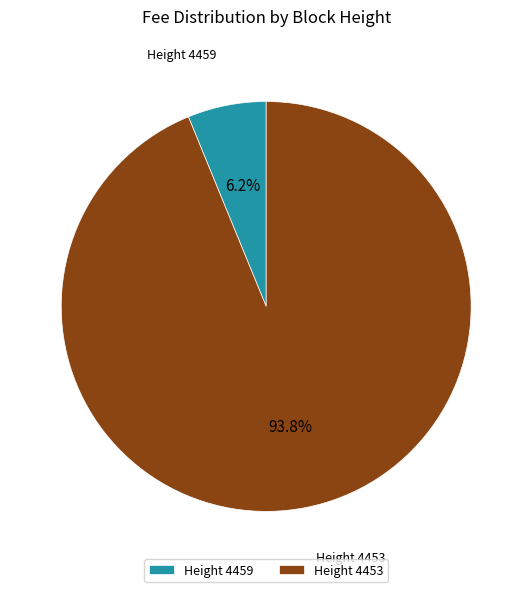

Rank the categories by value from lowest to highest.

Height 4459, Height 4453